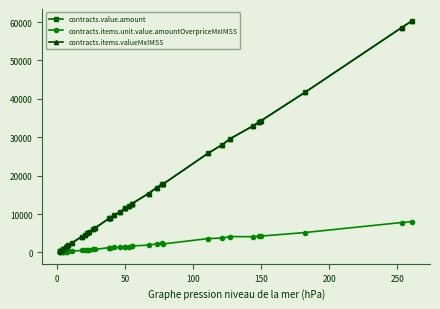

How many values in the contracts.value.amount series are below 9717?

20